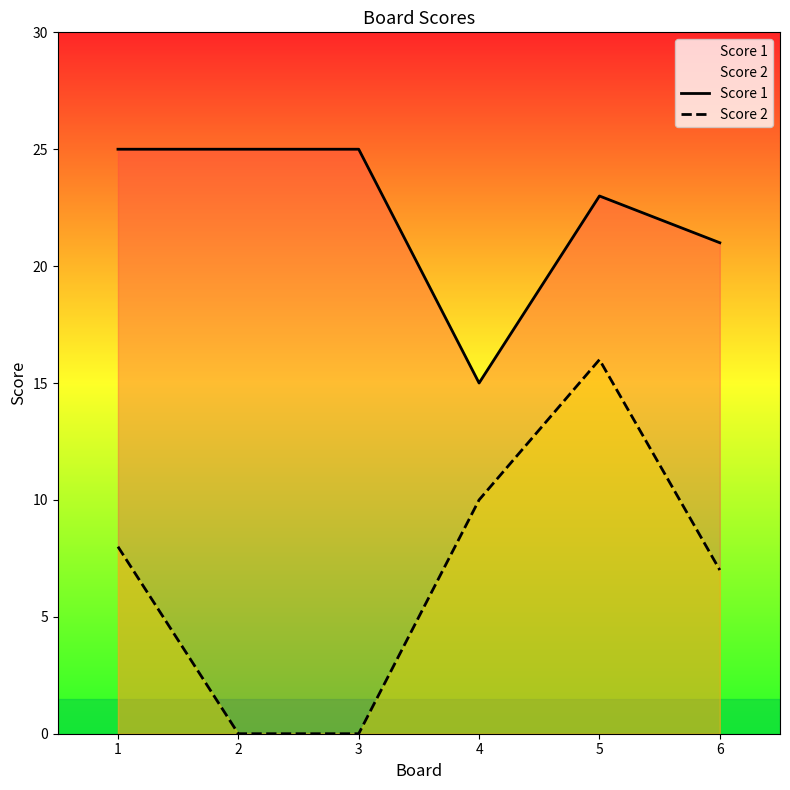

At which category is the sum across all series the highest?

5